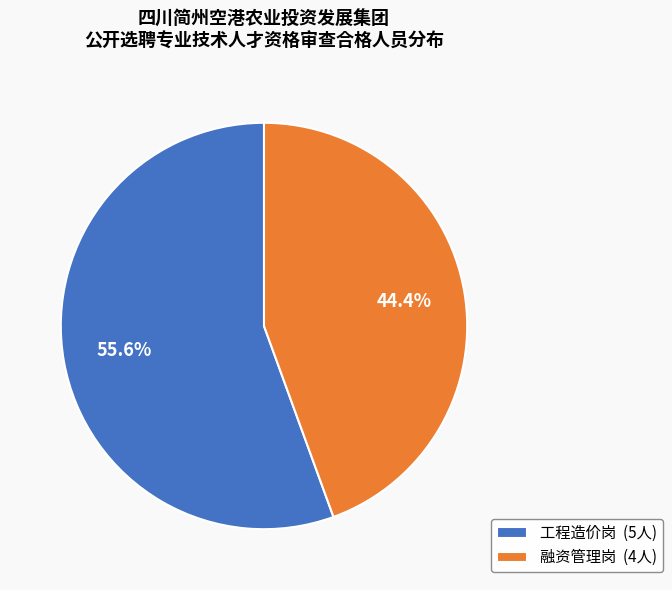

Which category accounts for the majority?

工程造价岗